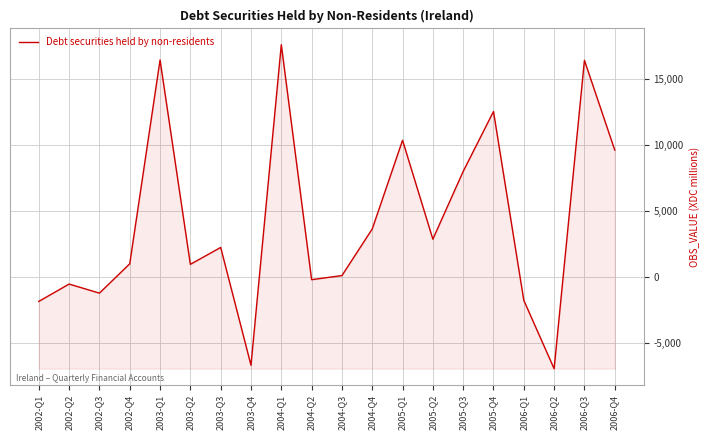

Where is the data nearest to the value 5324?

2004-Q4